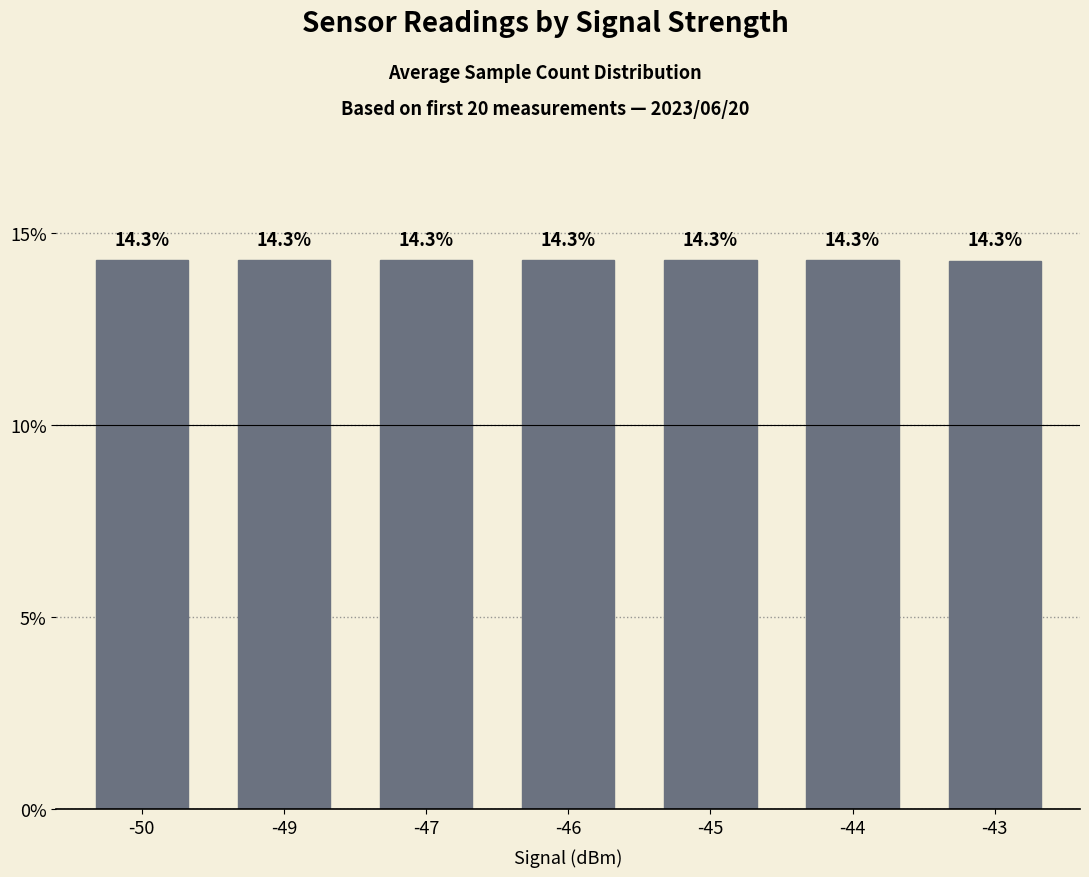

Read the value at -43.

14.3